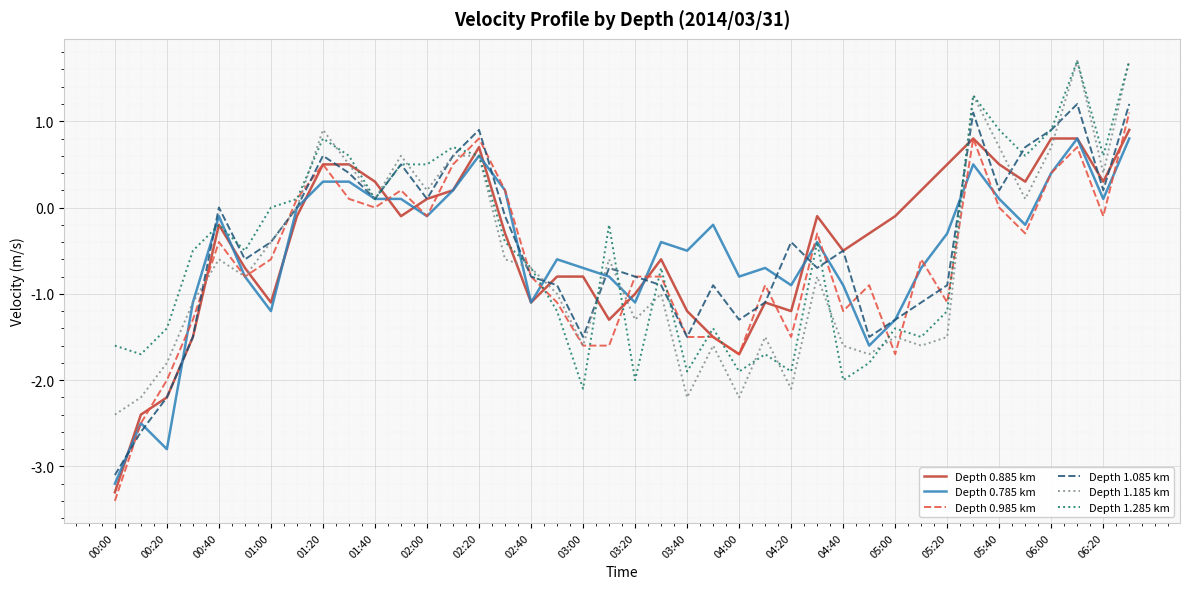

What is the smallest value displayed?

-3.4